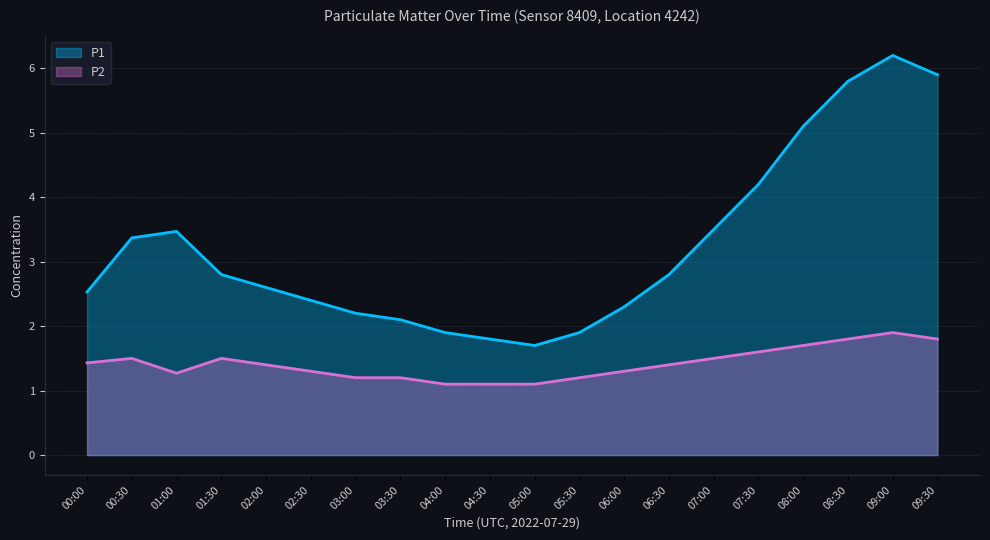

What is the value of the P1 point at the 2nd from the left?

3.4